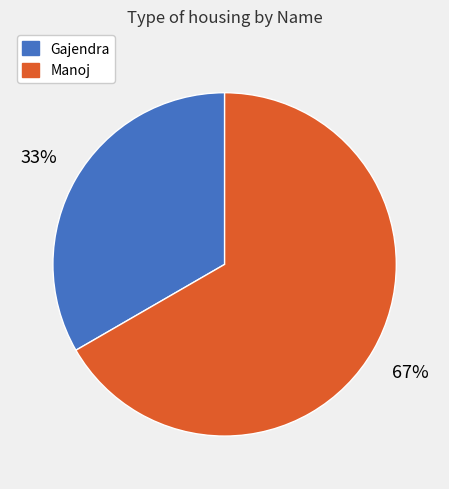

What is the largest slice in the pie chart?

Manoj